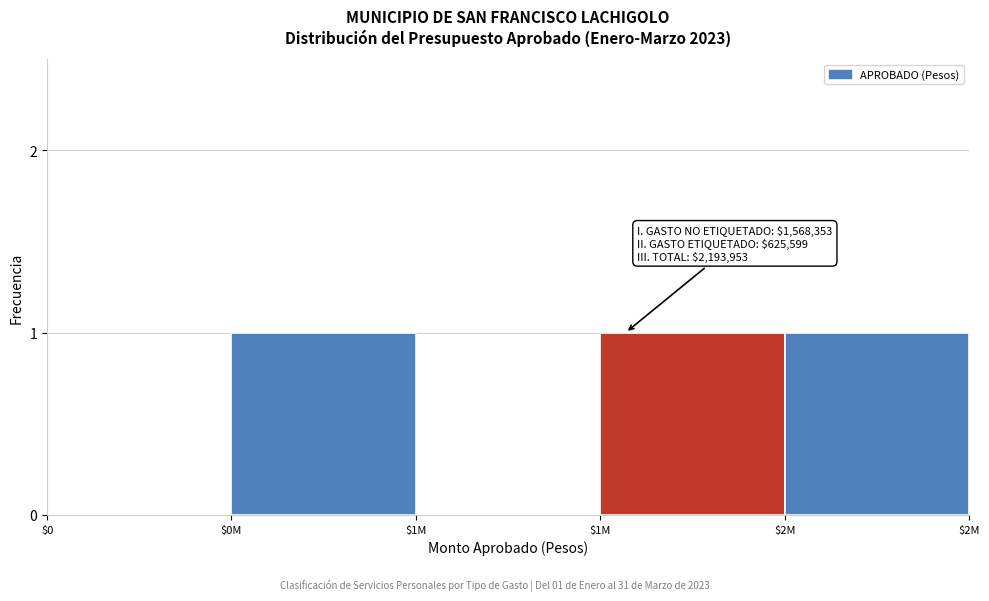

How many categories are shown in the chart?

5